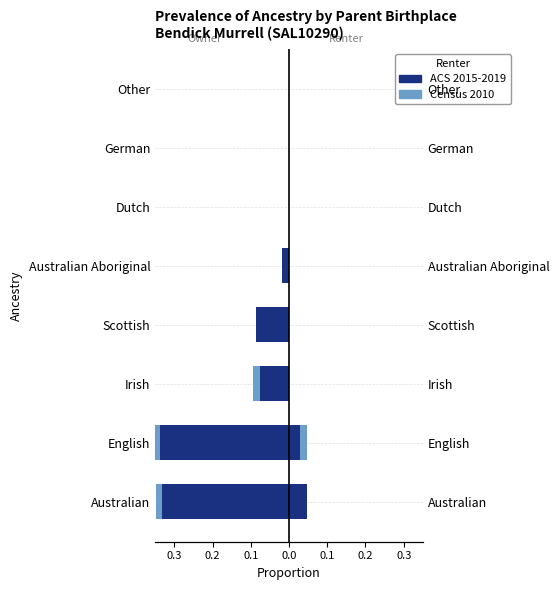

What is the value of the ACS 2015-2019 bar at the 5th from the left?

-0.1